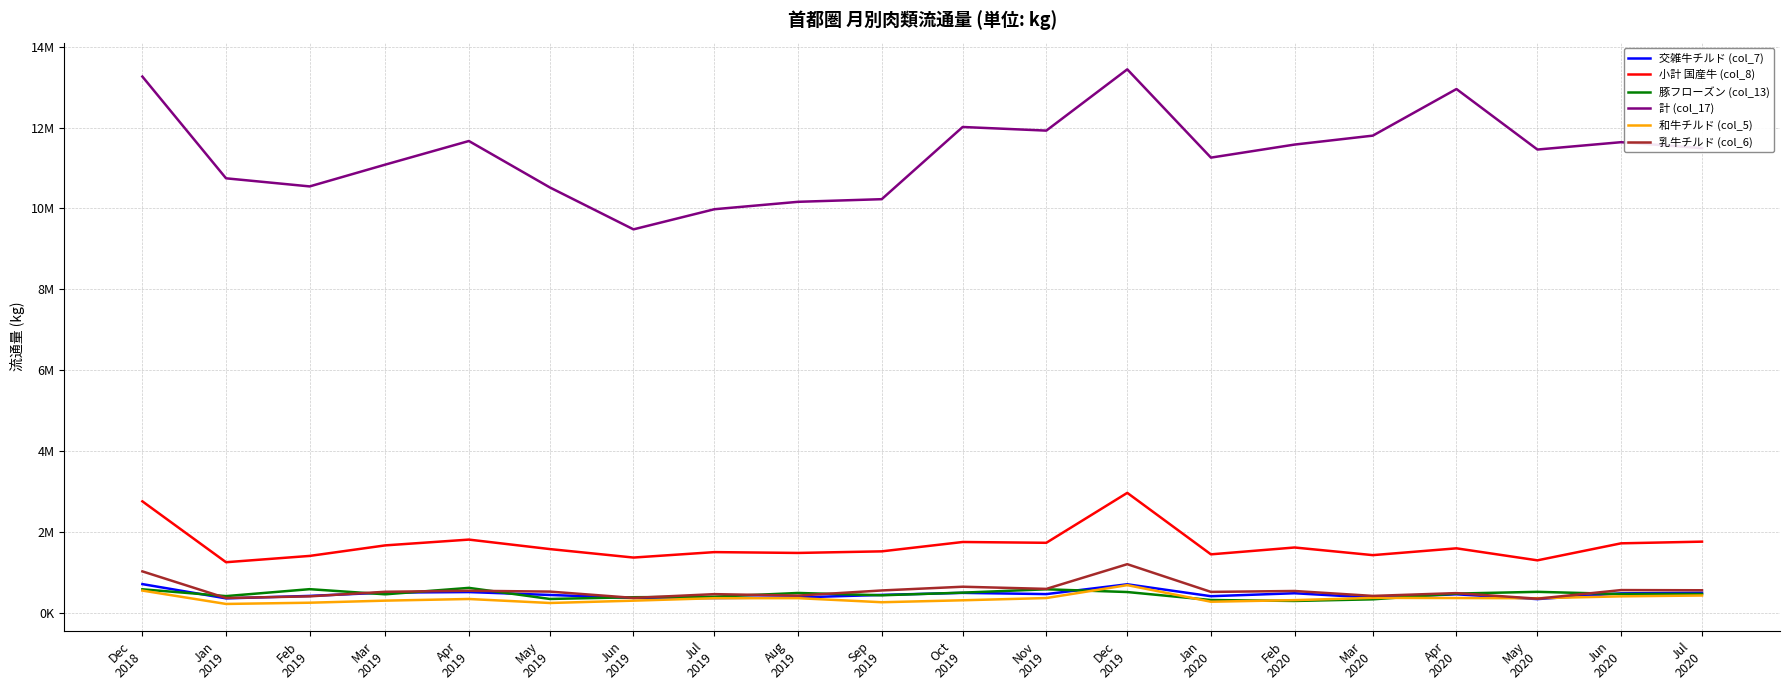

Reading right to left, what are all the values shown in this chart?

交雑牛チルド (col_7): 499390	485256	343635	461758	380185	488075	414870	709577	467121	497596	447250	384908	369739	371973	445860	517466	504325	422252	361336	714088
小計 国産牛 (col_8): 1763581	1721992	1301672	1598383	1430199	1619023	1449702	2969412	1735235	1754973	1523659	1484505	1504849	1370375	1580082	1814250	1671148	1410851	1255105	2759846
豚フローズン (col_13): 470687	468698	523092	479994	338091	297669	320802	518198	585981	503186	437648	495171	403006	389668	347186	620963	461764	588969	417328	585332
計 (col_17): 11490928	11637012	11455226	12950668	11799089	11577992	11255646	13437324	11923190	12012716	10228328	10163234	9979912	9482381	10518761	11666118	11082175	10543909	10744120	13258955
和牛チルド (col_5): 432273	411630	364970	370039	373852	317741	278482	688765	369356	314233	266173	366792	365932	304872	247531	346124	305470	254269	223622	554159
乳牛チルド (col_6): 561842	566294	353507	491647	422362	543874	521540	1206494	595832	649283	557061	430223	465979	373019	528894	550057	524515	411274	370318	1028531